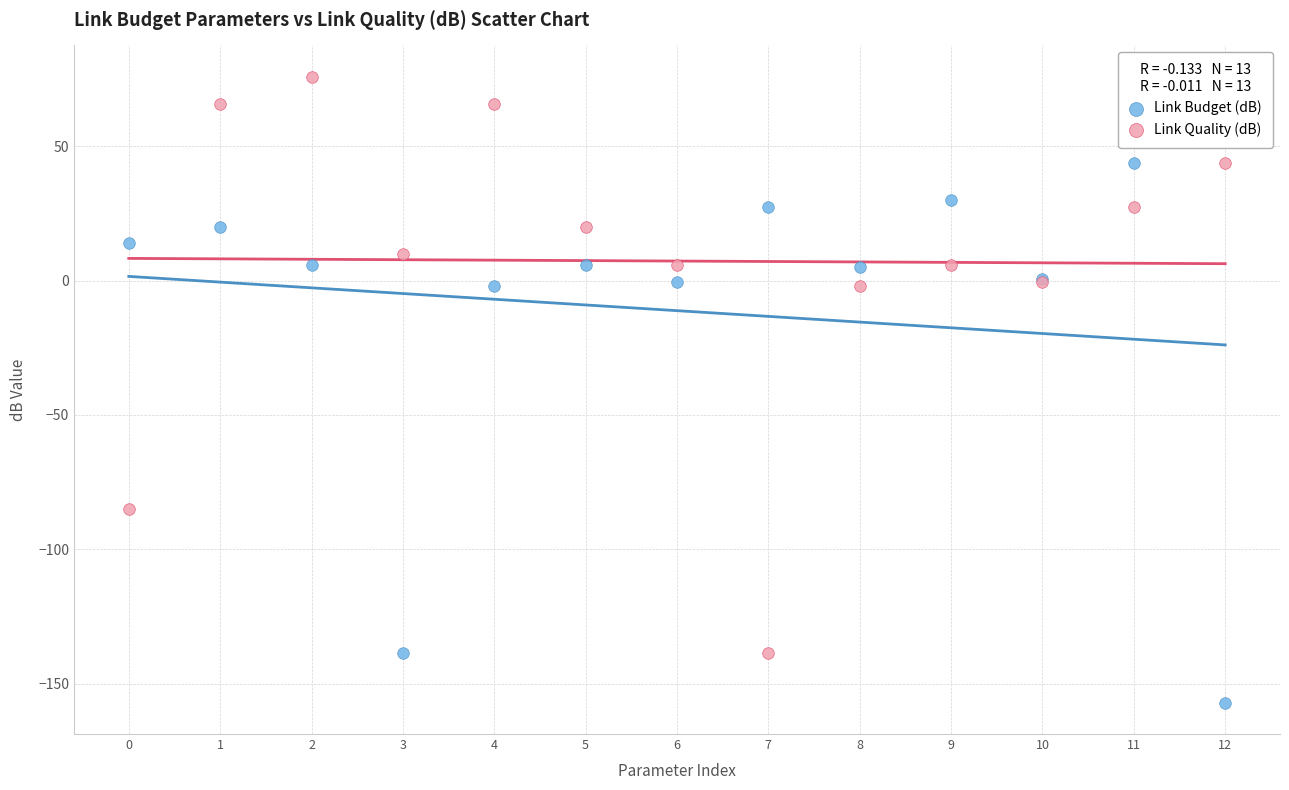

What are all the series names shown in the legend?

Link Budget (dB), Link Quality (dB)